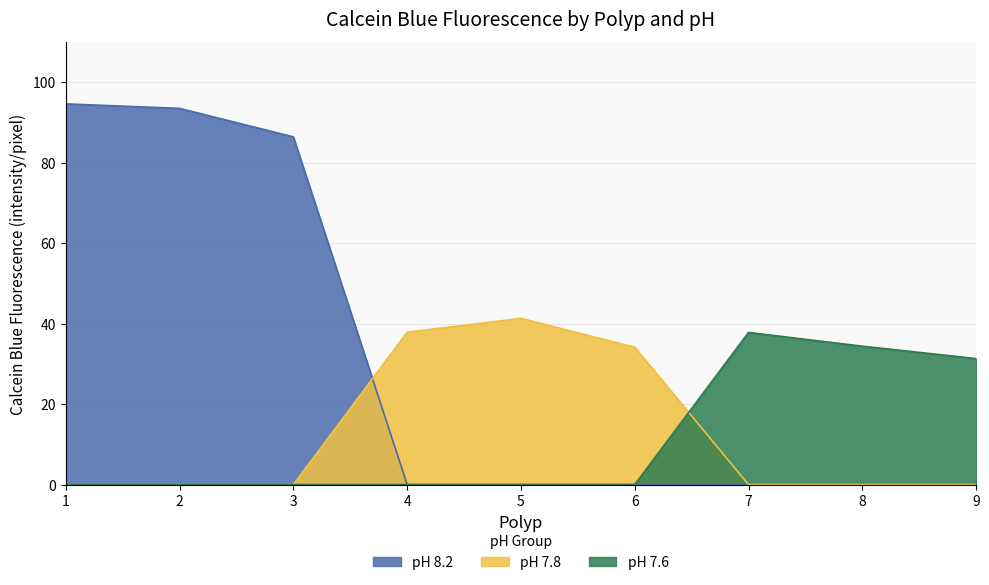

The value of pH 7.6 at 8 is 34.4. True or false?

True